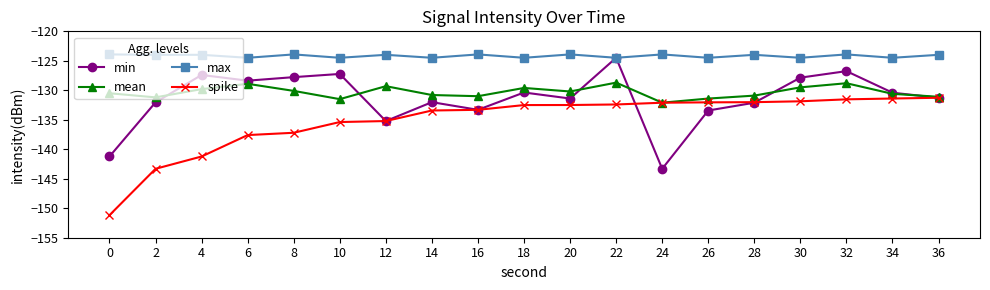

Which series has the largest total across all categories?

max